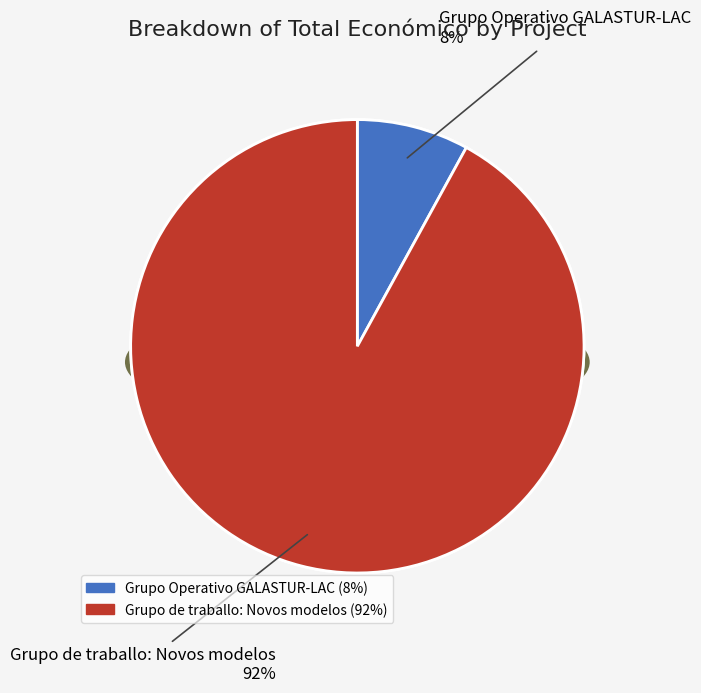

Is there any slice that represents more than half of the pie?

Yes